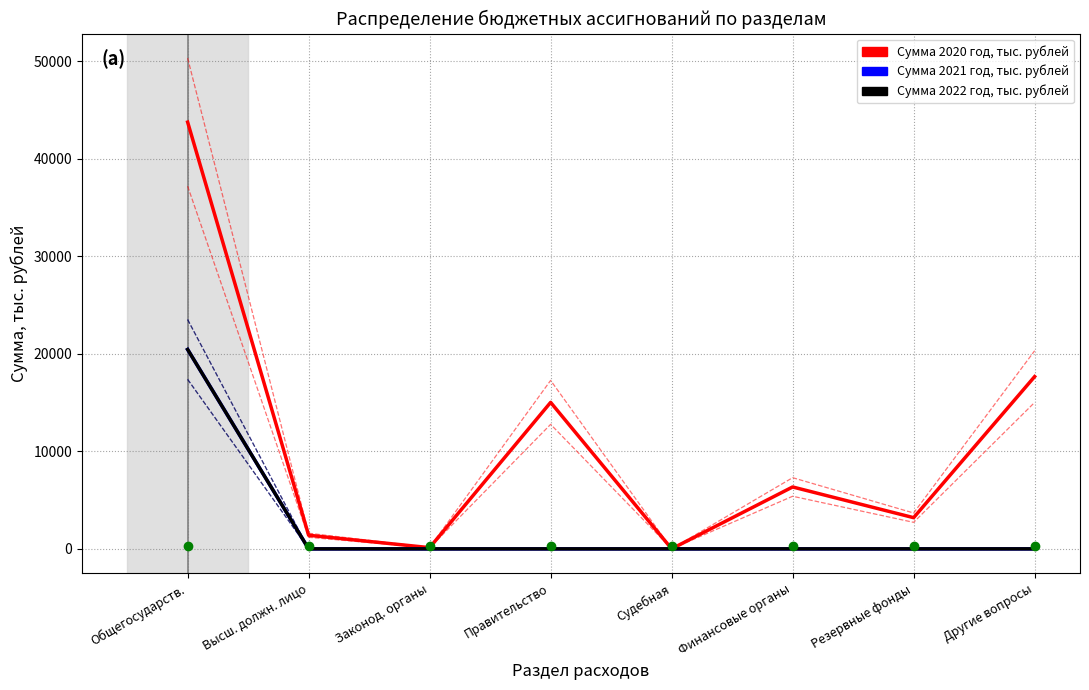

Which series has the widest spread of values?

Сумма 2020 год, тыс. рублей